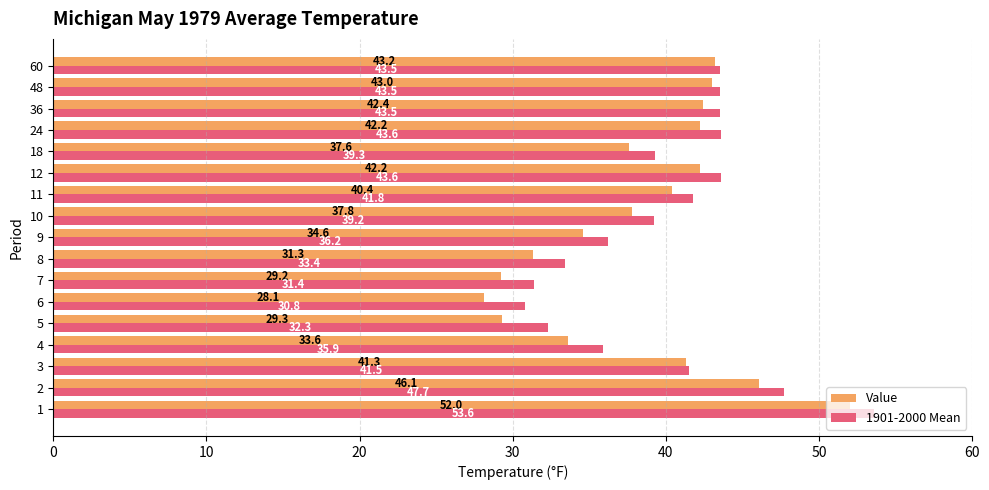

What is the difference between the maximum and minimum values in the Value series?

23.9